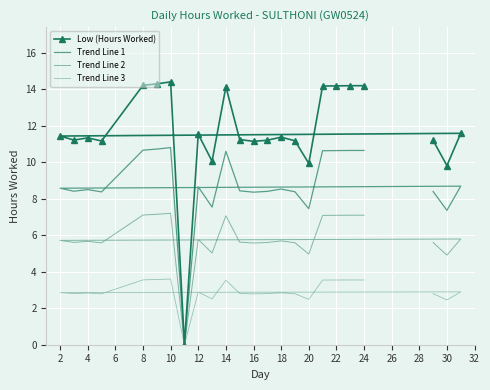

Which series changed the most between 8 and 32?

Low (Hours Worked)